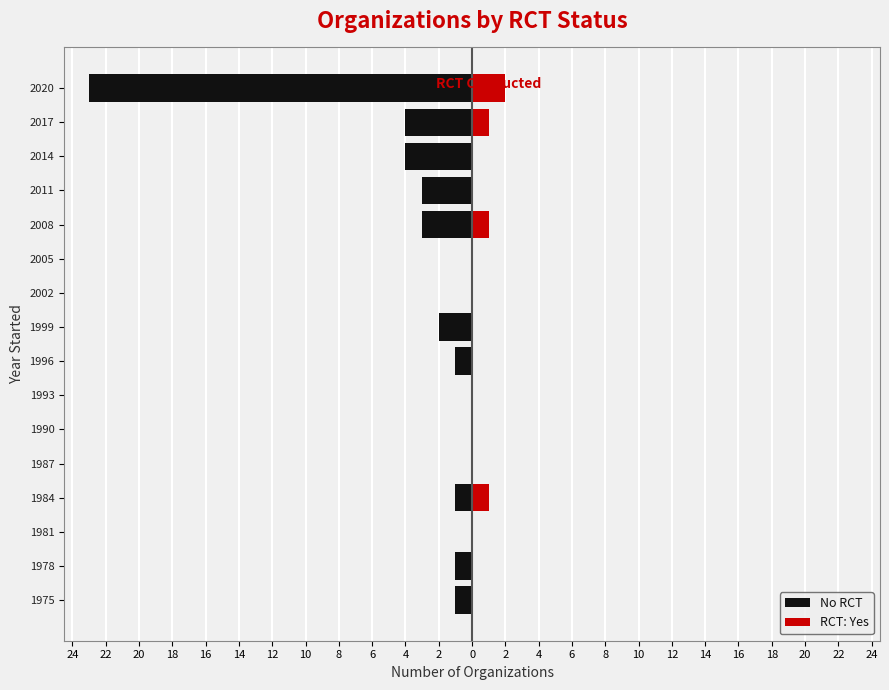

At 1990, list the series in order from largest to smallest.

No RCT, RCT: Yes